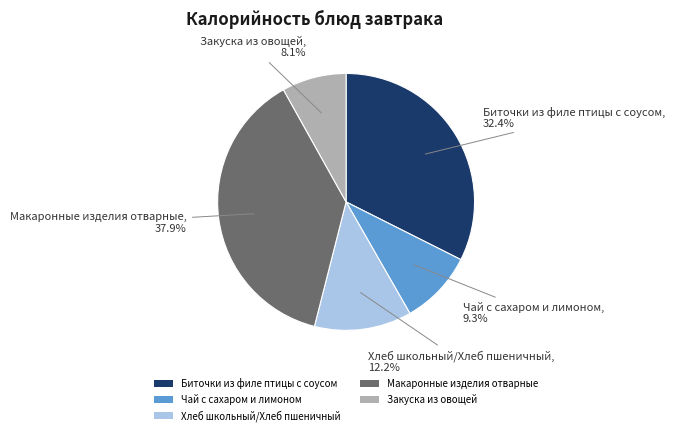

Is there any slice that represents more than half of the pie?

No